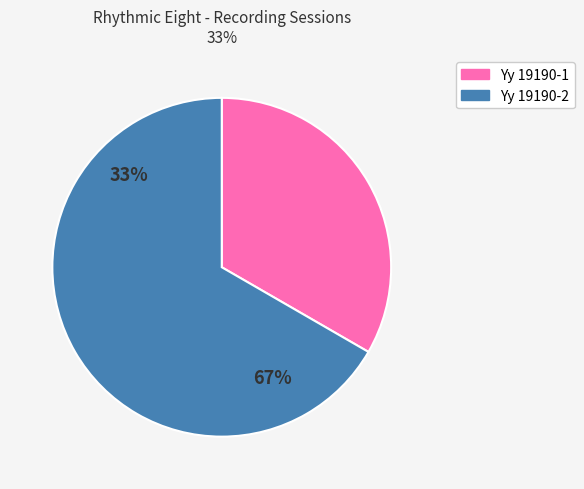

What is the majority slice?

Yy 19190-2